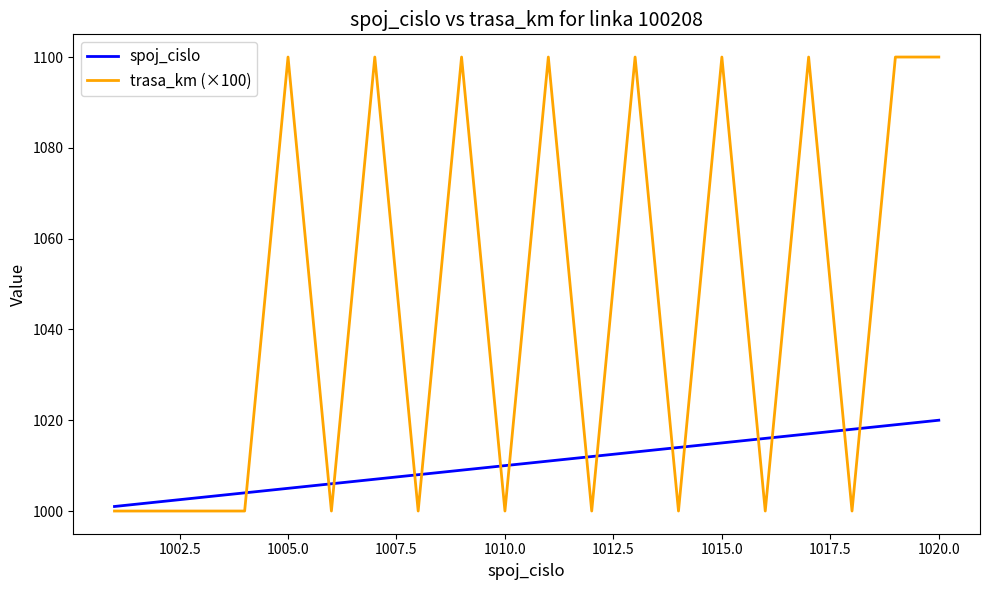

What is the lowest value of the trasa_km (×100) series?

1000